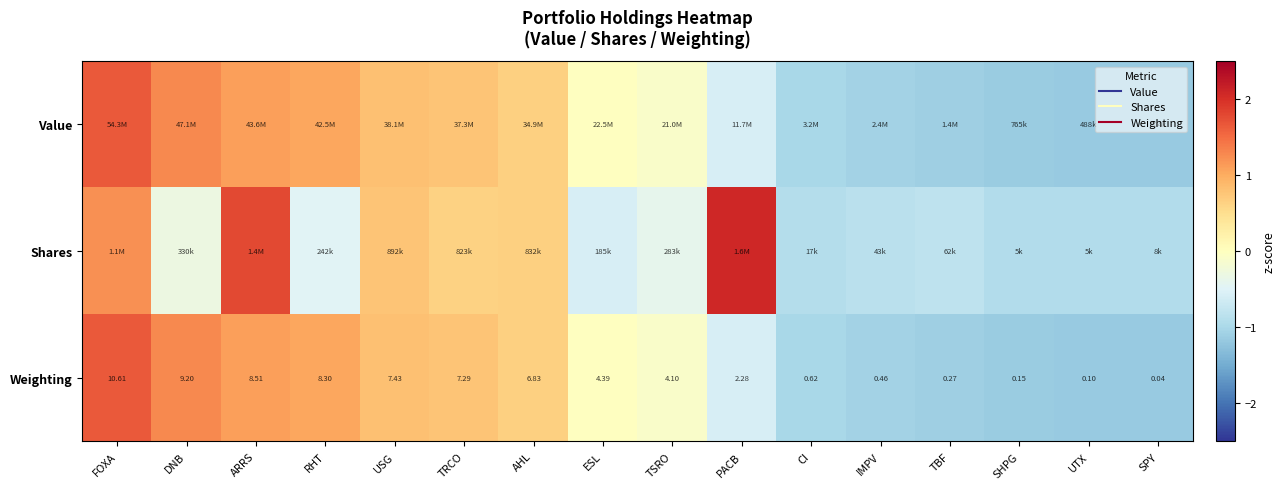

What is the total value across all series at ARRS?

4.0